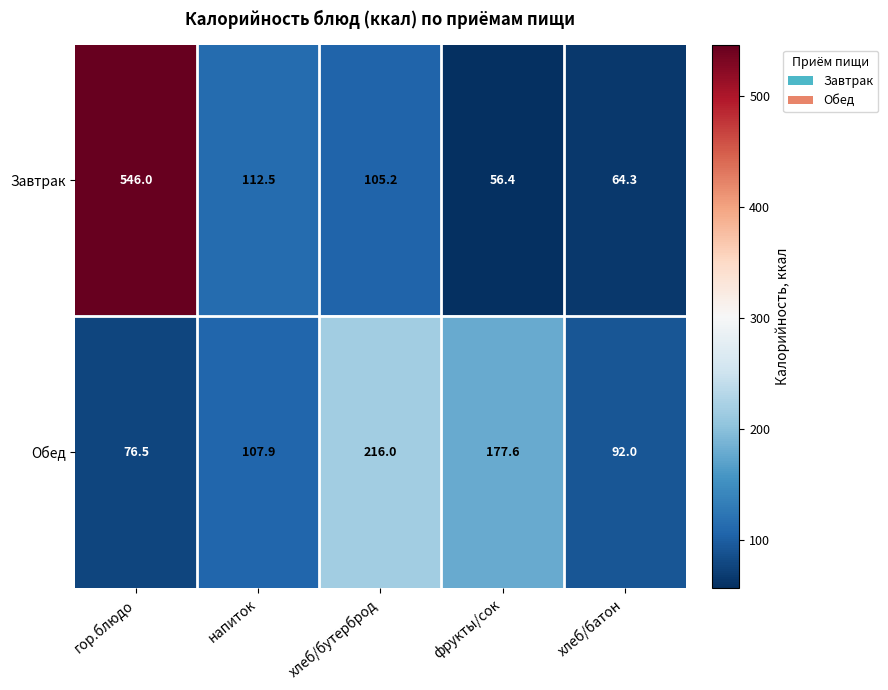

At how many categories does at least one series exceed 152?

3